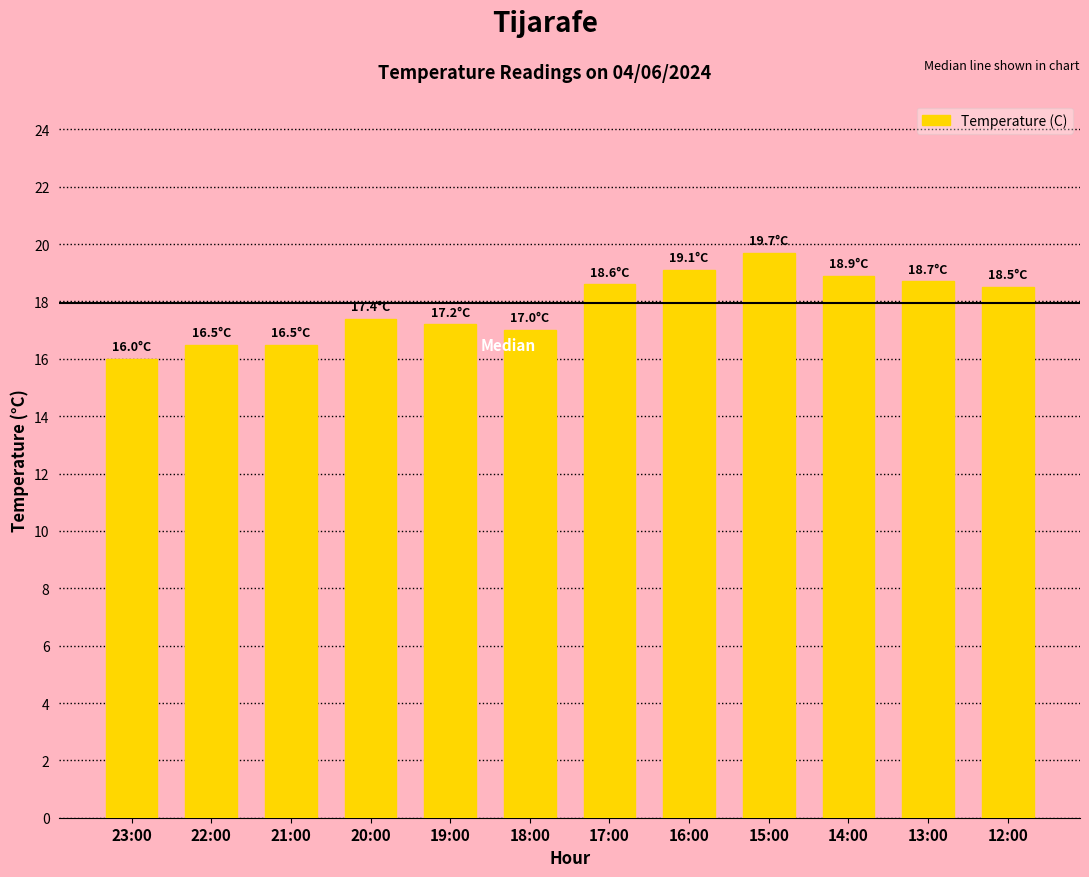

What is the label of the 6th bar from the left?

18:00